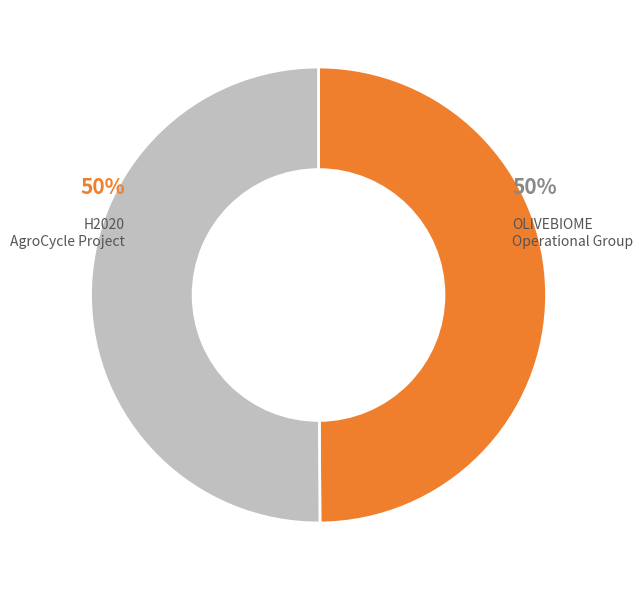

Is the sum of H2020 AgroCycle Project and OLIVEBIOME Operational Group greater than half?

Yes